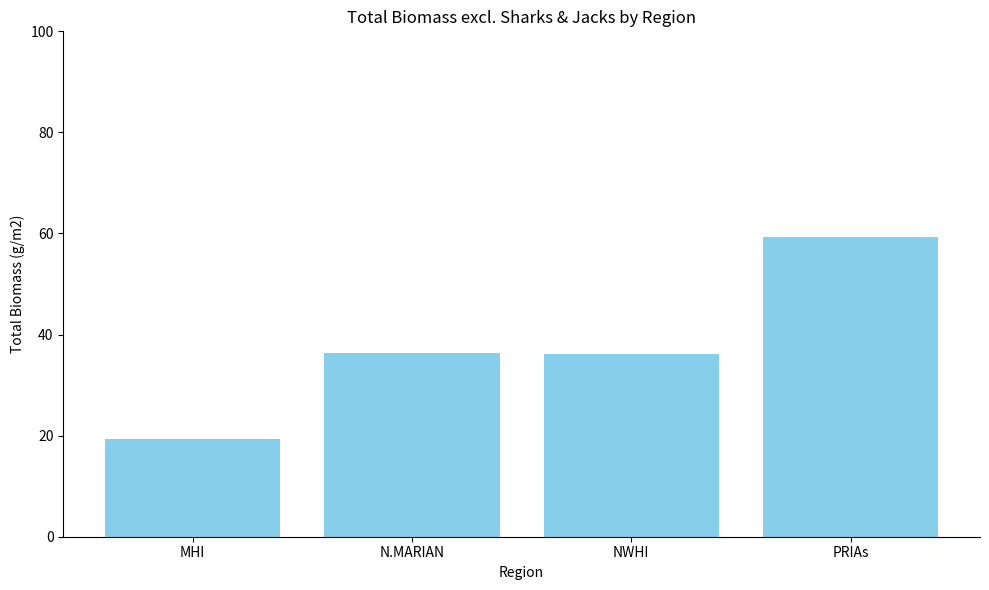

Count the number of data series in this chart.

1